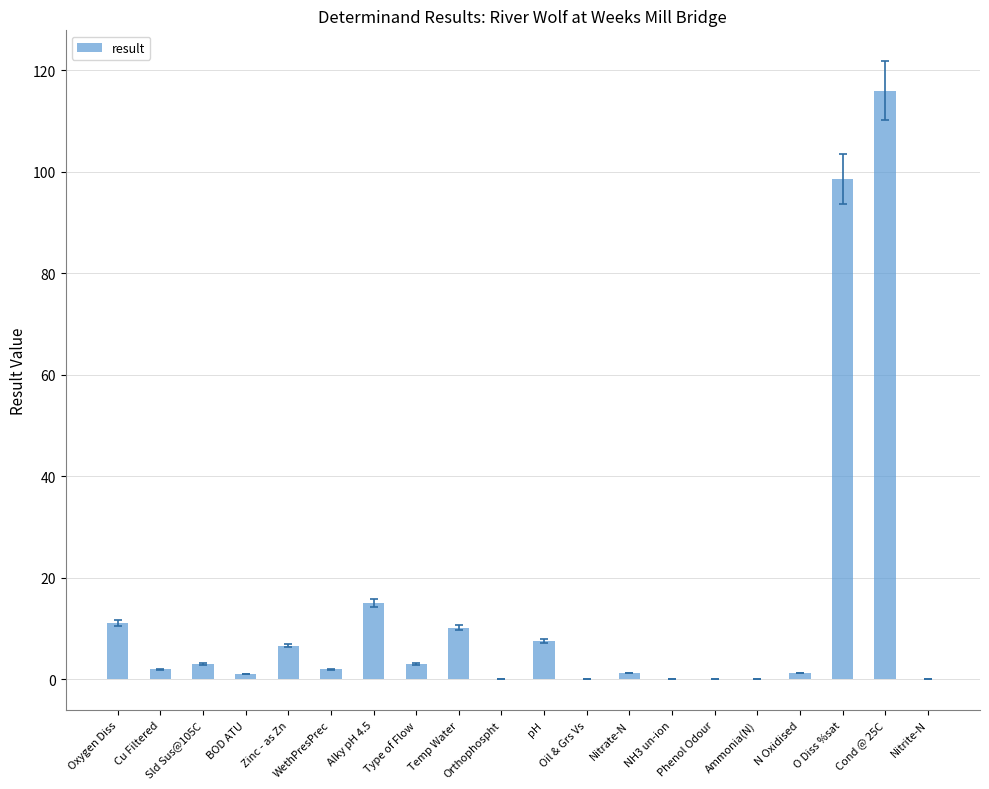

What is the maximum value shown in the chart?

116.0